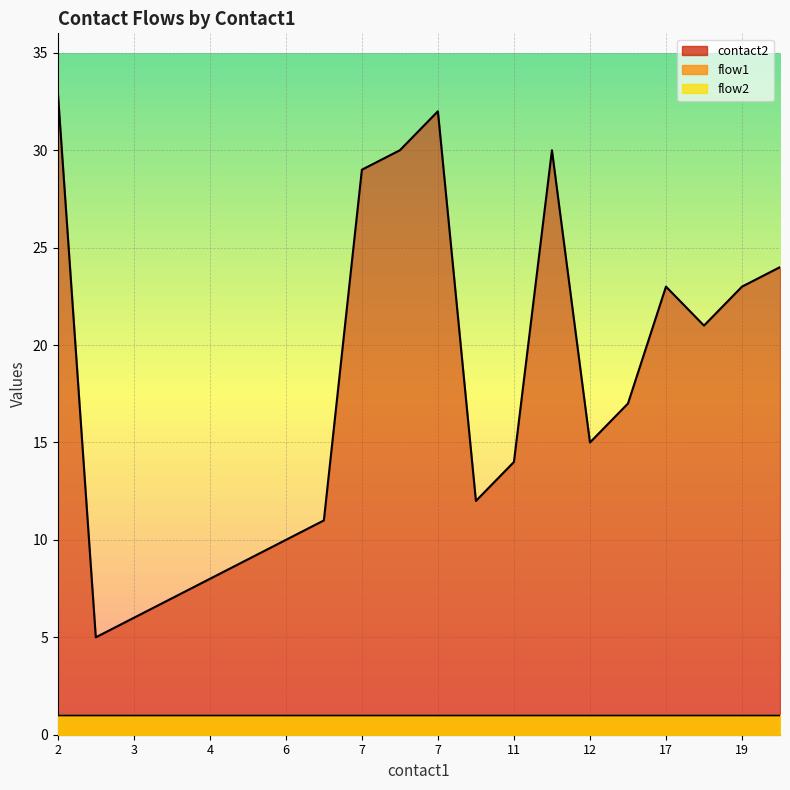

At which label does contact2 first exceed 17?

2